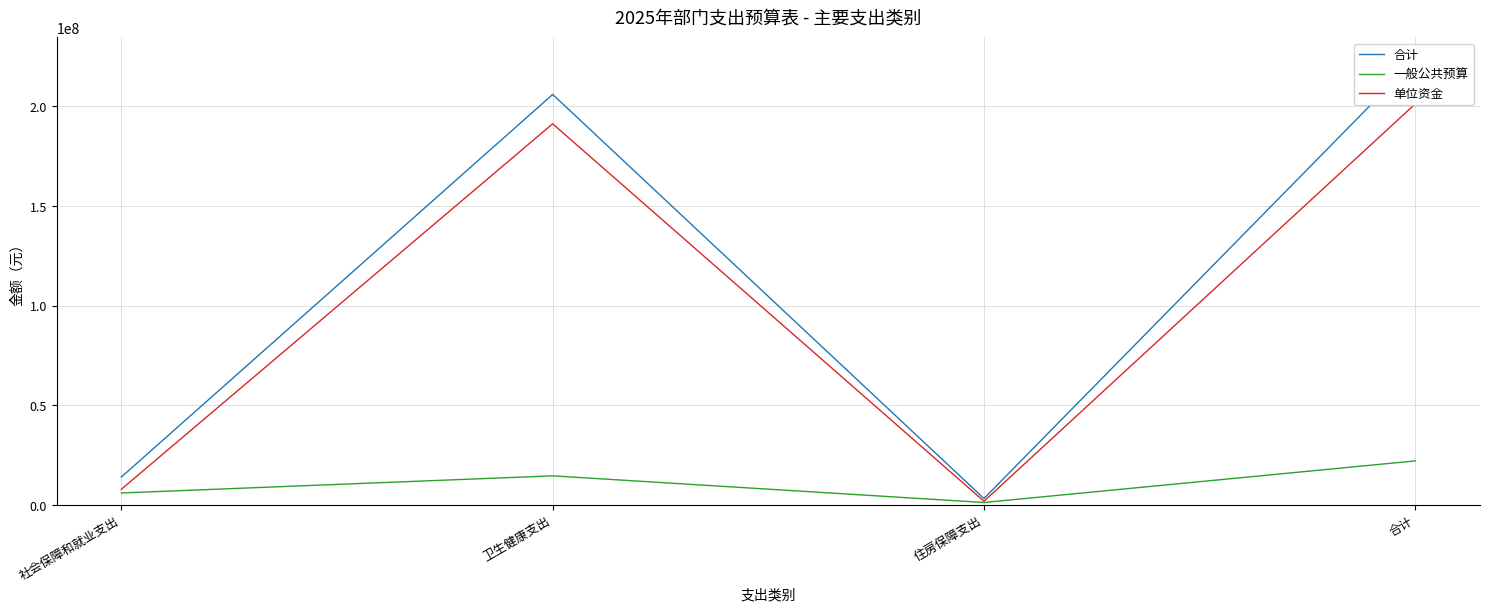

At which category does 合计 reach its first local valley?

住房保障支出